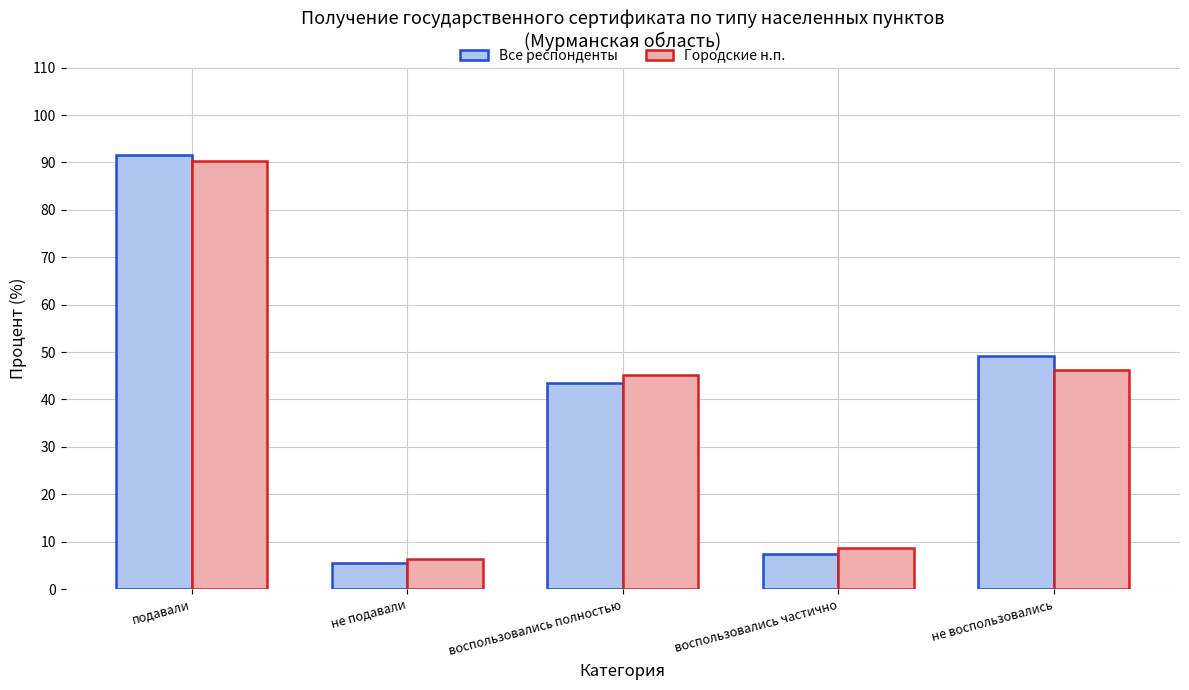

Where does the Все респонденты series first go above 43?

подавали